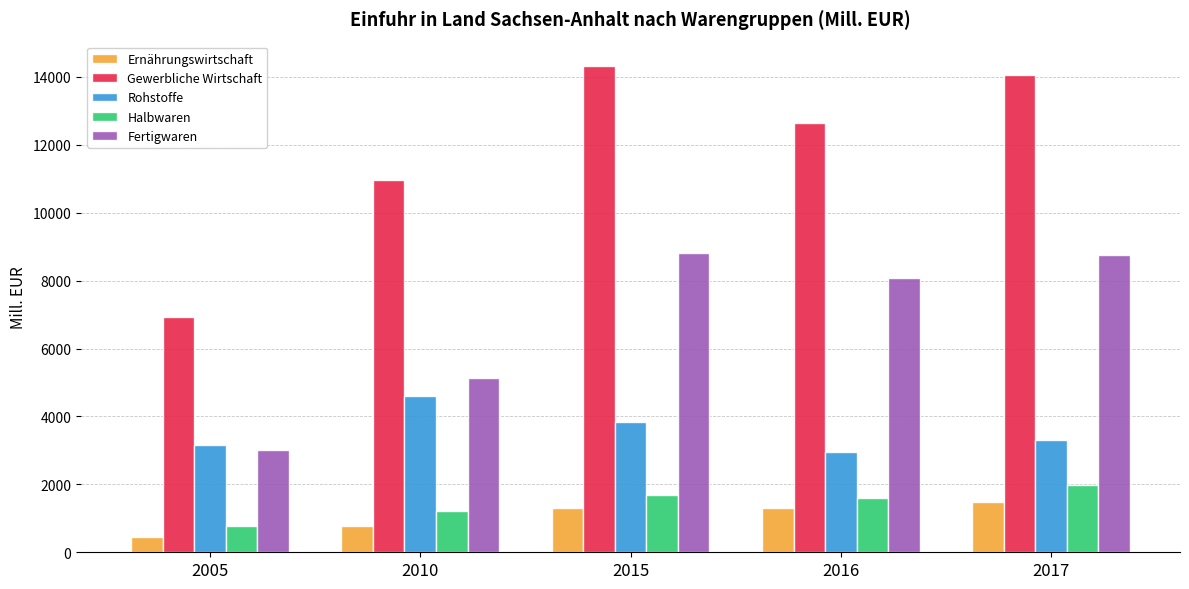

Read the Fertigwaren value at 2010, to the nearest 50.

5150